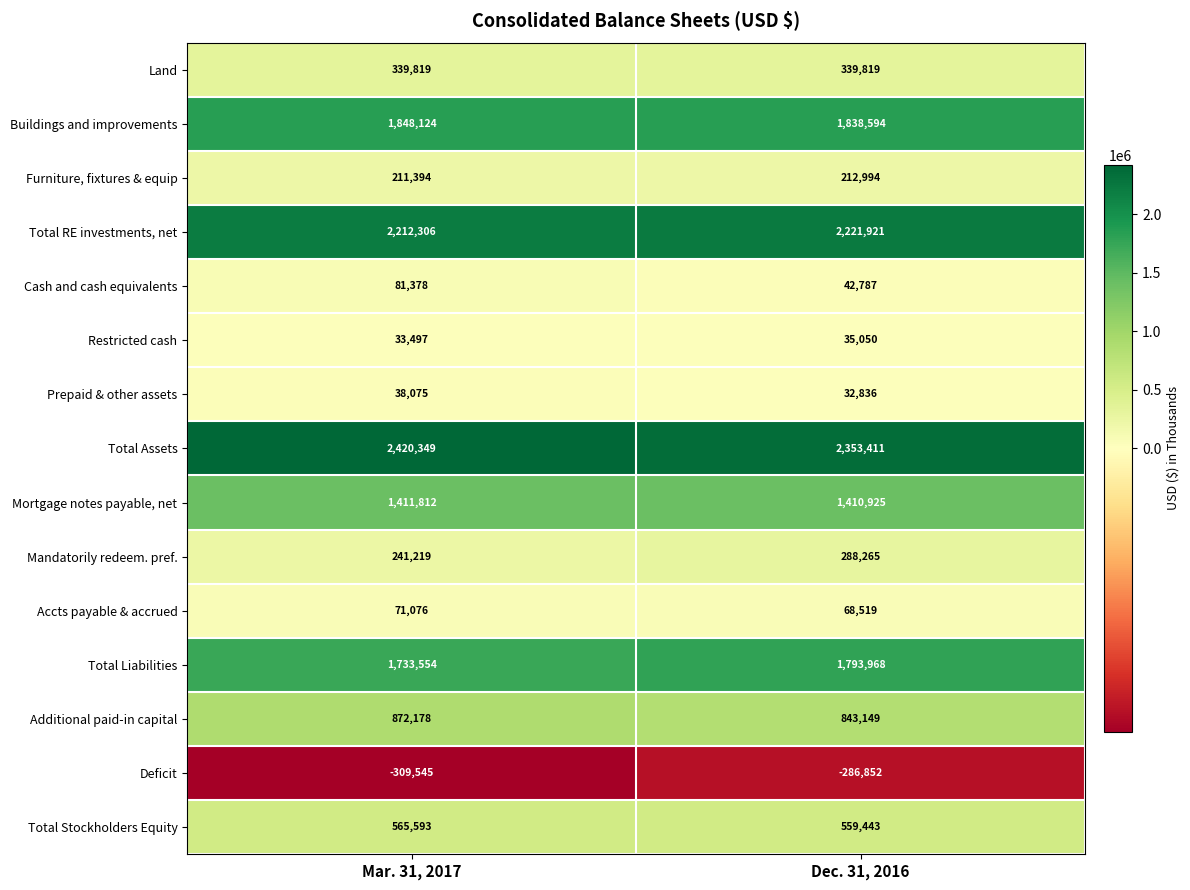

What is the minimum value for Deficit?

-309545